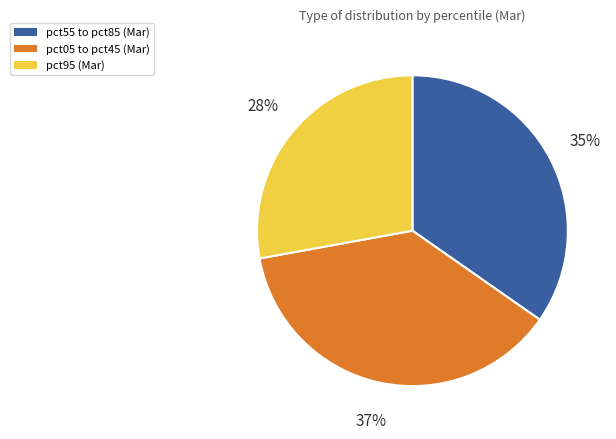

How many segments does this pie chart have?

3